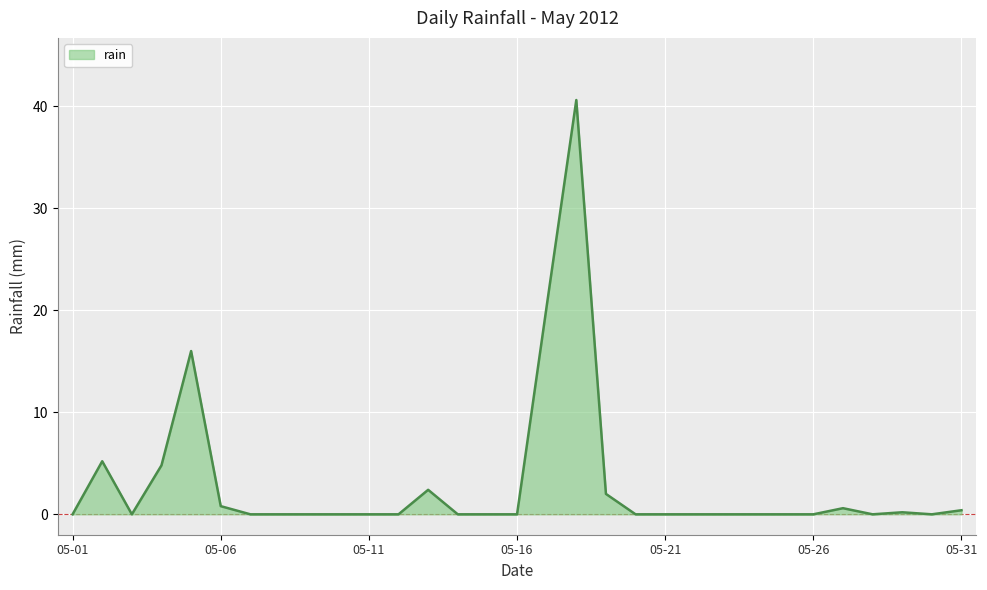

What is the greatest value displayed?

40.6